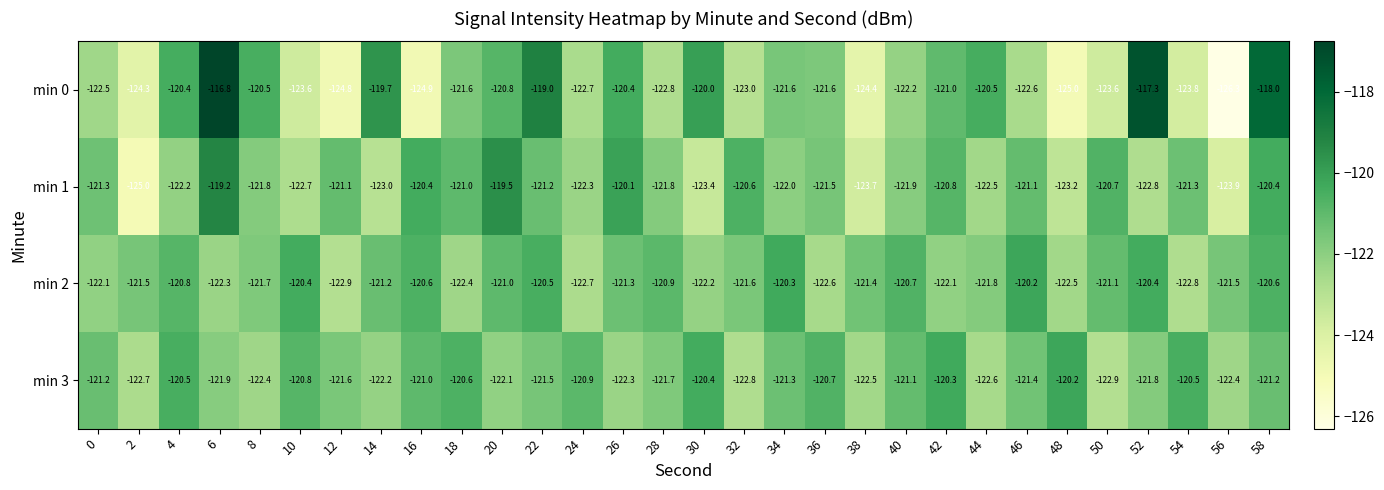

True or false: min 3 has a value of -38.3 at 42.

False